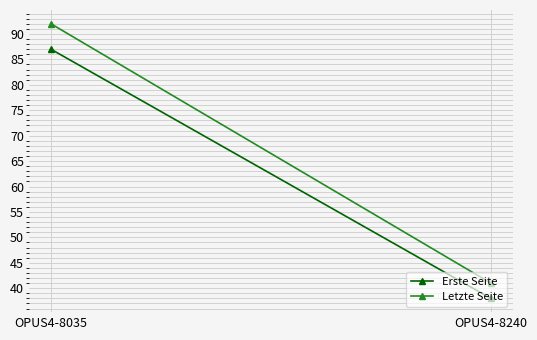

What value does the Letzte Seite series have at OPUS4-8240?

41